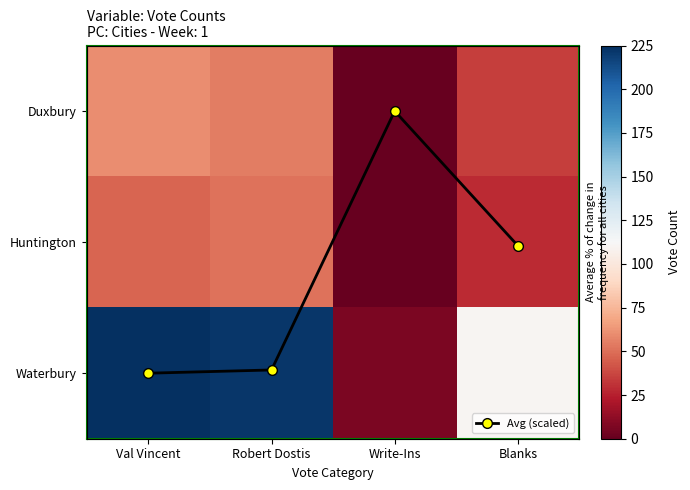

What is the difference between the second highest and second lowest values in the Huntington series?

18.0